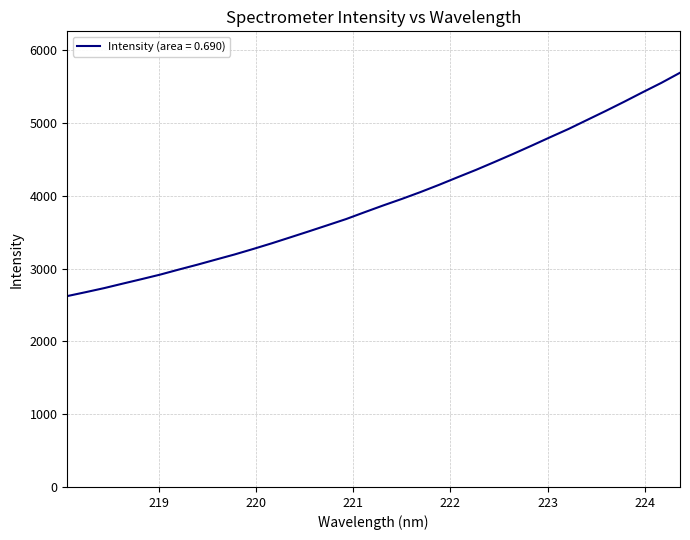

What is the minimum value shown in the chart?

2622.0